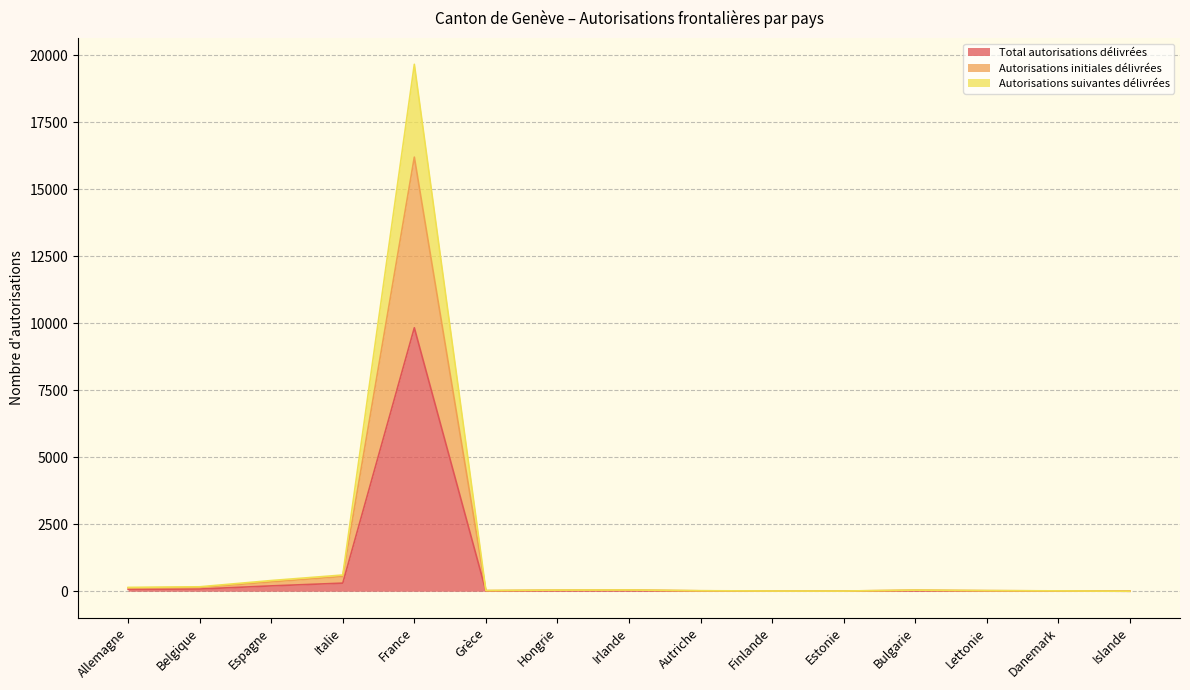

The Autorisations suivantes délivrées series shows 144 at Allemagne. True or false?

True